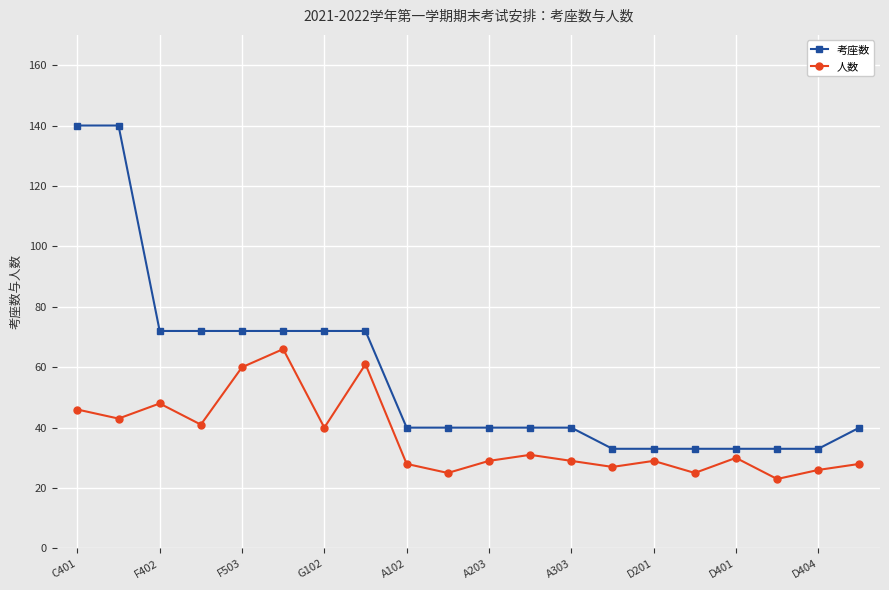

How many lines are shown in the chart?

2